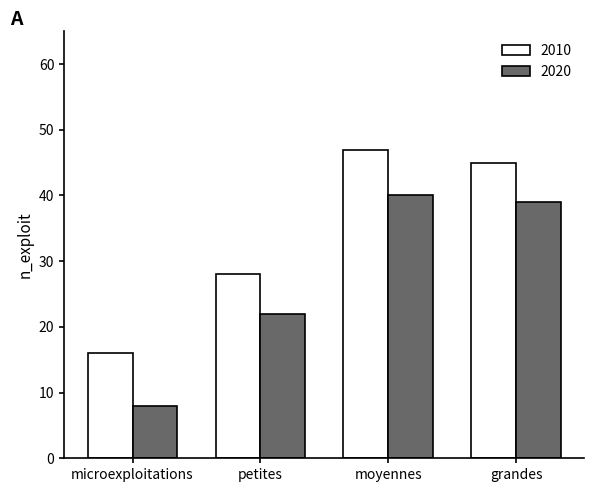

What is the difference between the 2020 values at microexploitations and moyennes?

32